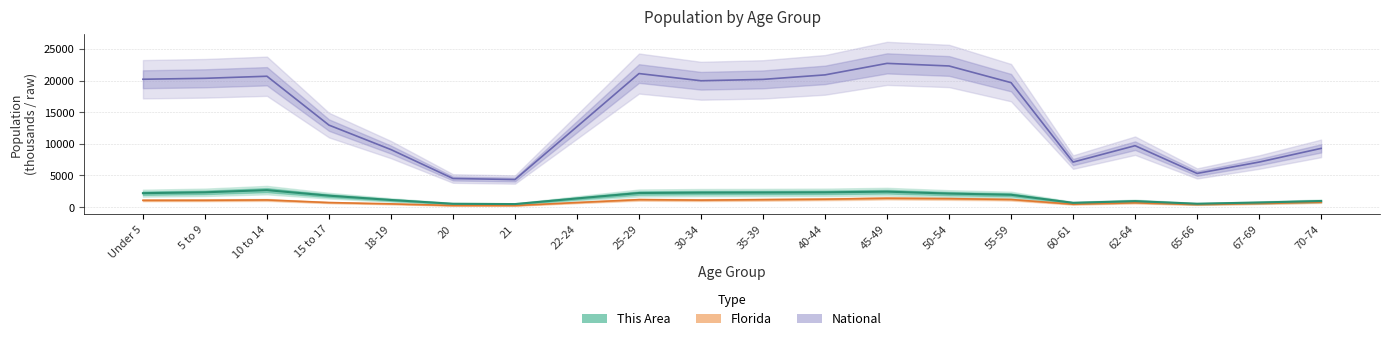

Does the chart display data point markers on the line(s)?

No